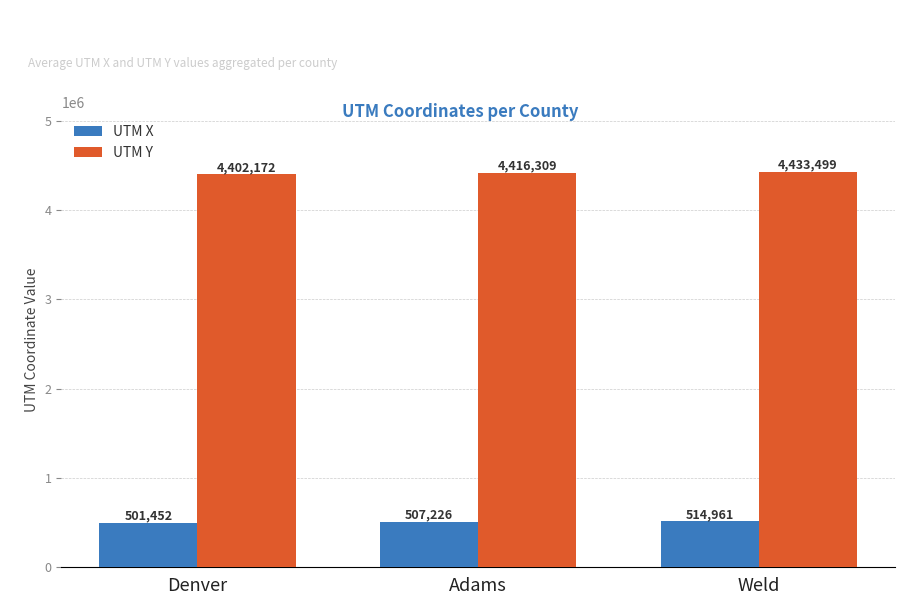

What is the difference between the maximum and minimum values in the UTM Y series?

31327